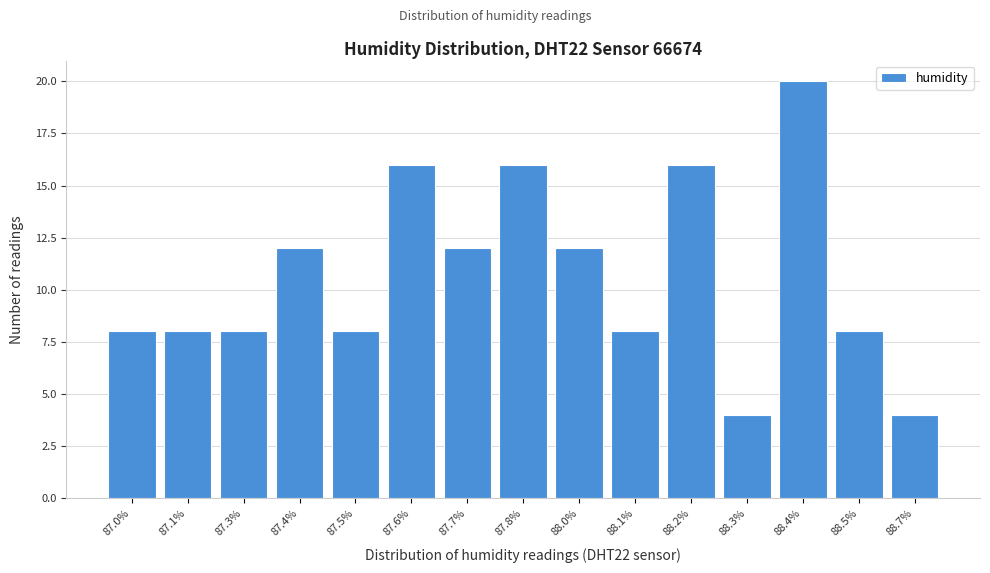

Reading left to right, extract all data points from this chart.

8	8	8	12	8	16	12	16	12	8	16	4	20	8	4